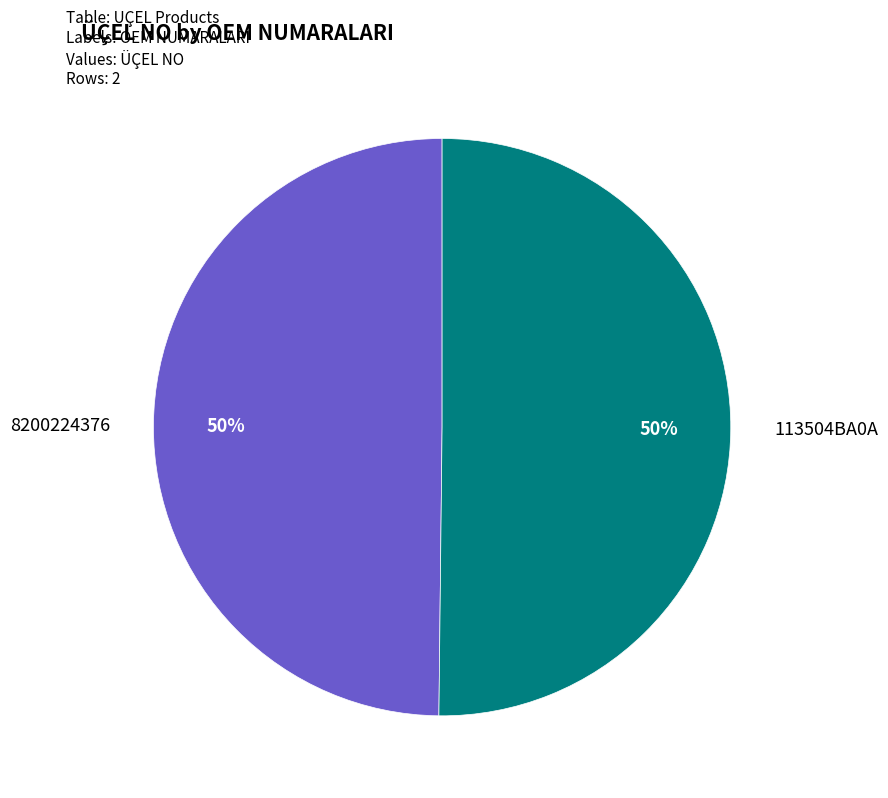

To the nearest percent, what is the average slice percentage?

50%